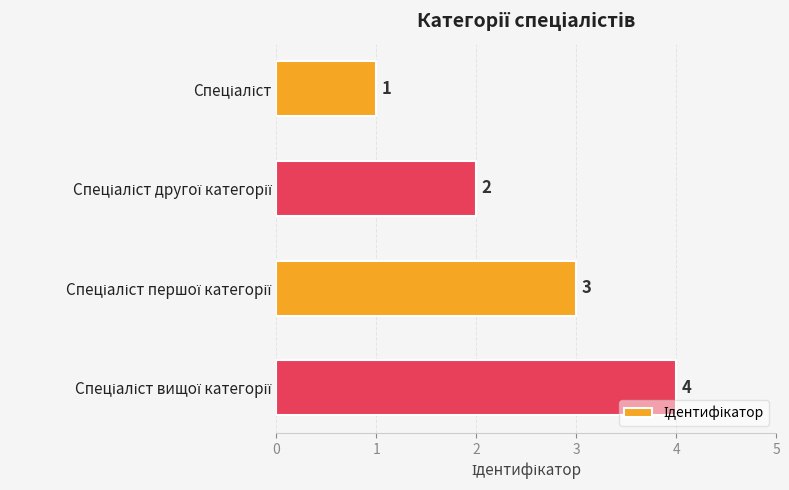

What is the sum of all values?

10